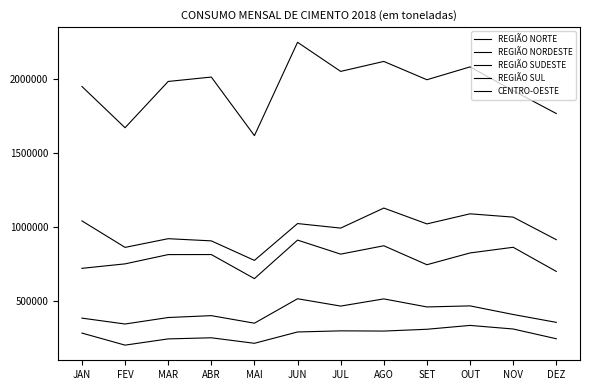

Is this an area chart (filled region under the line)?

No